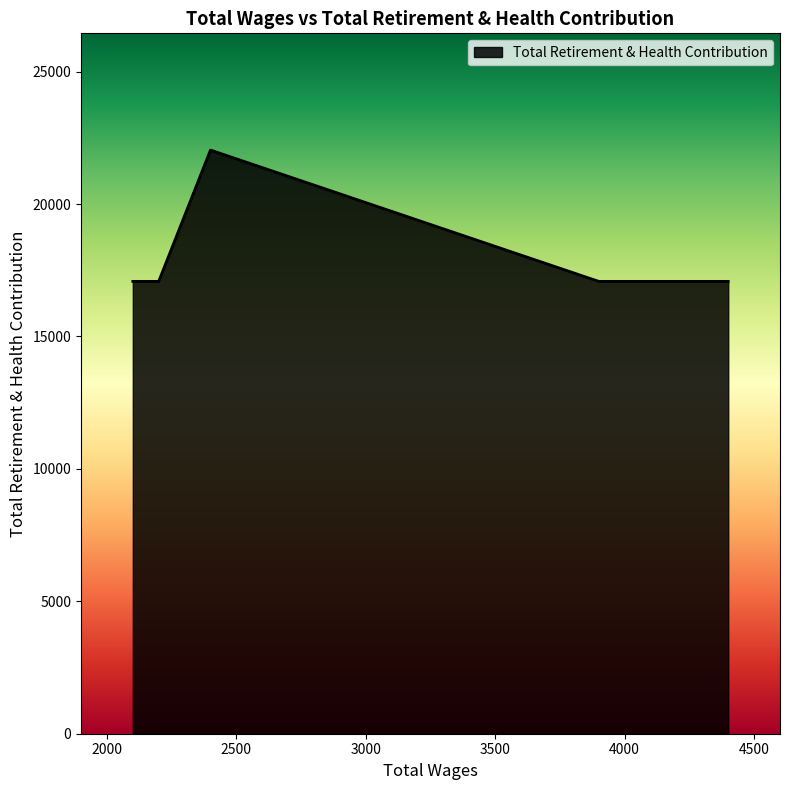

What is the difference between the maximum and minimum values?

4958